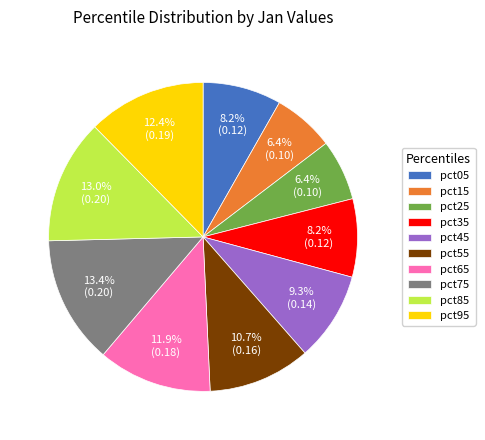

Which has a higher value, pct25 or pct05?

pct05